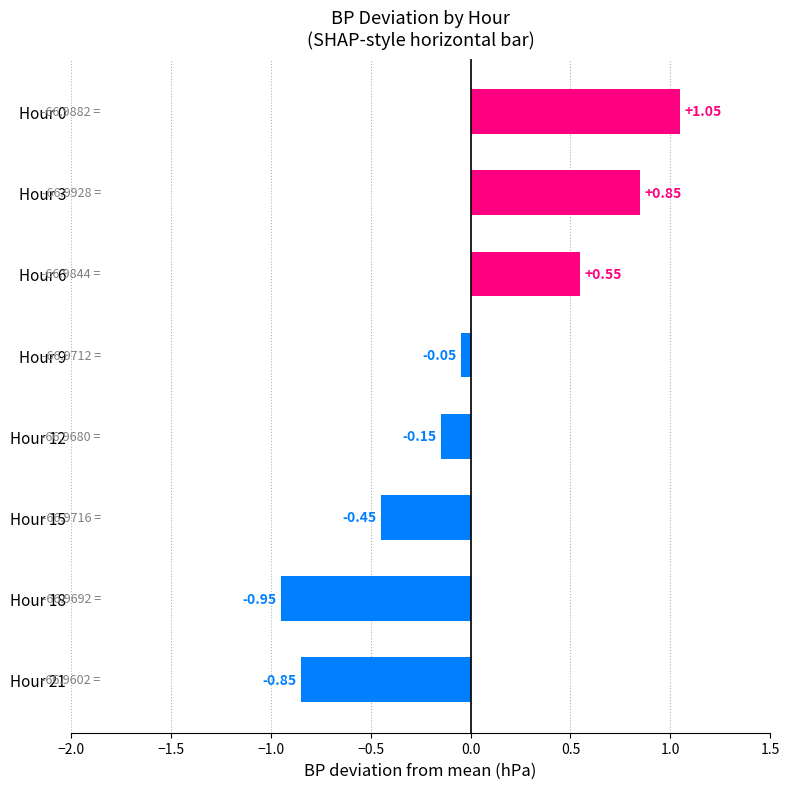

How many bars are there in total?

8